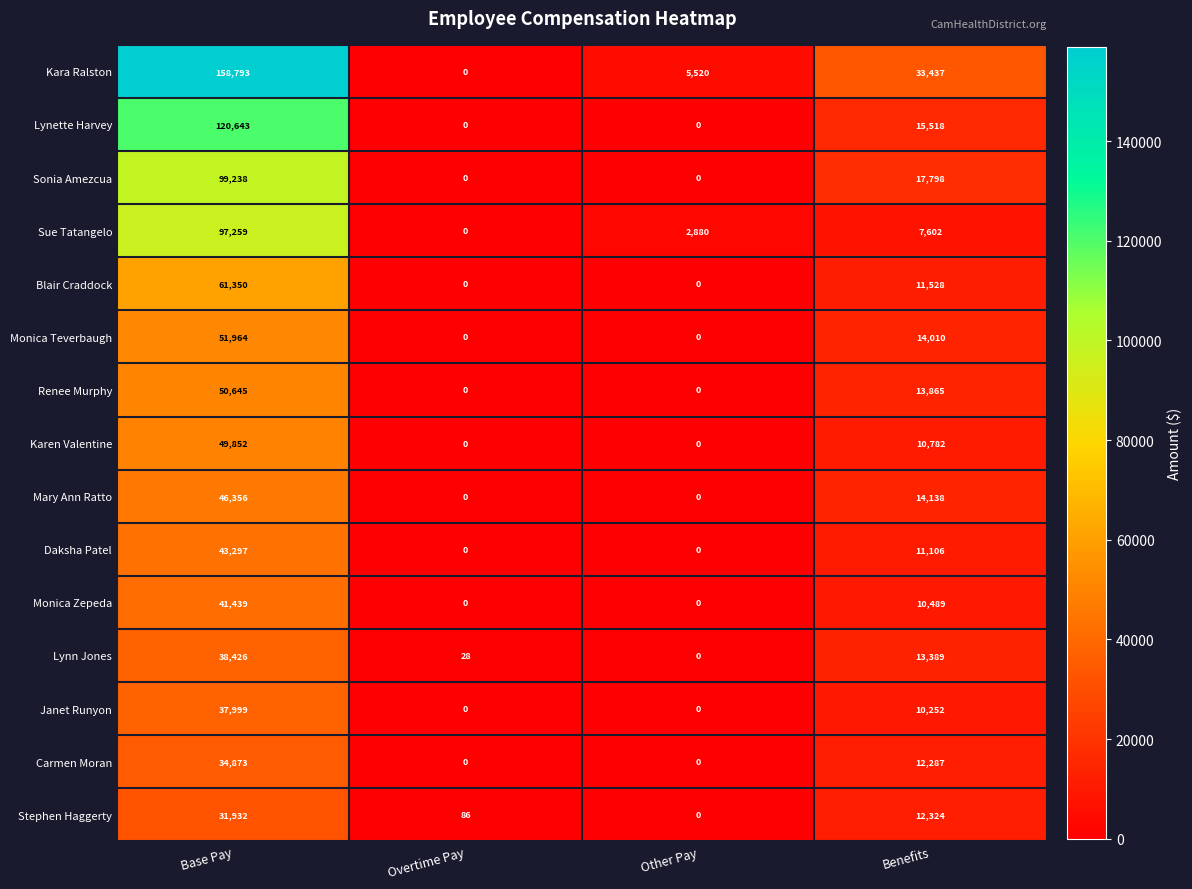

What is the sum of all Lynn Jones values?

51843